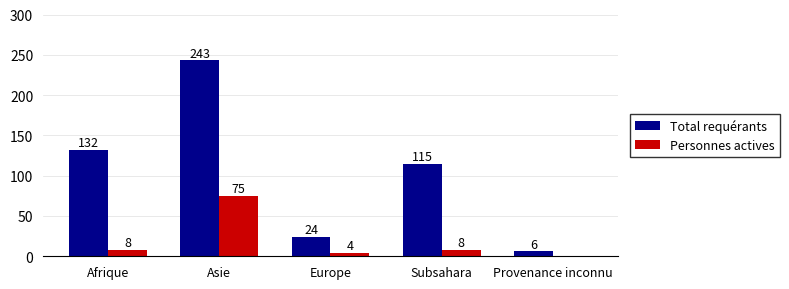

Which series has the largest total across all categories?

Total requérants